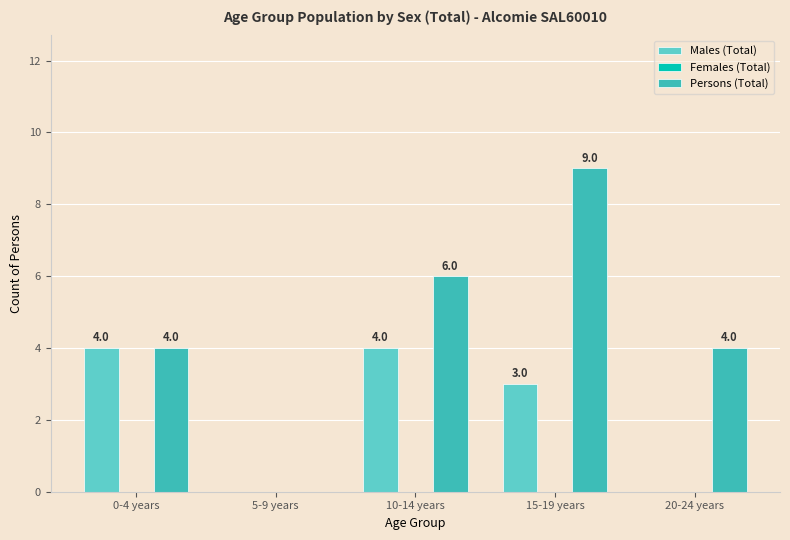

True or false: Males (Total) has a value of -3 at 5-9 years.

False